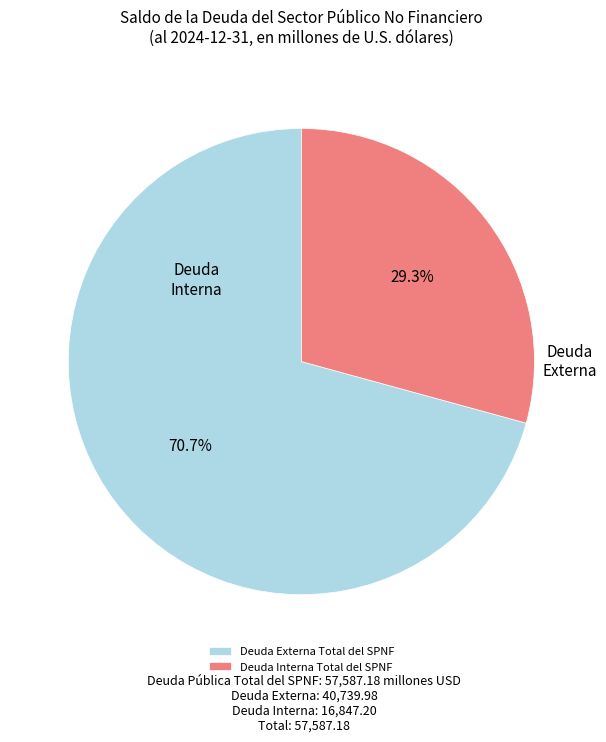

Count the number of slices in the pie.

2